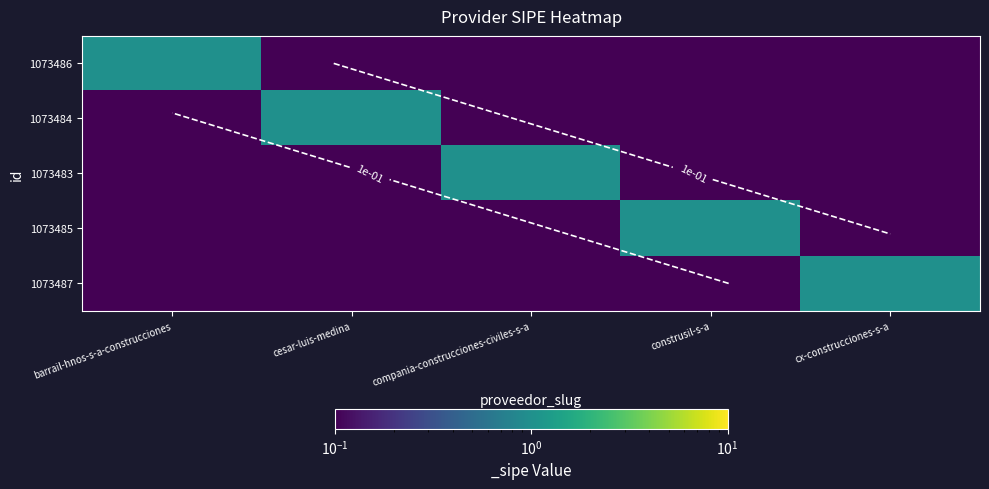

What is the difference between the highest and lowest values at compania-construcciones-civiles-s-a?

1.0